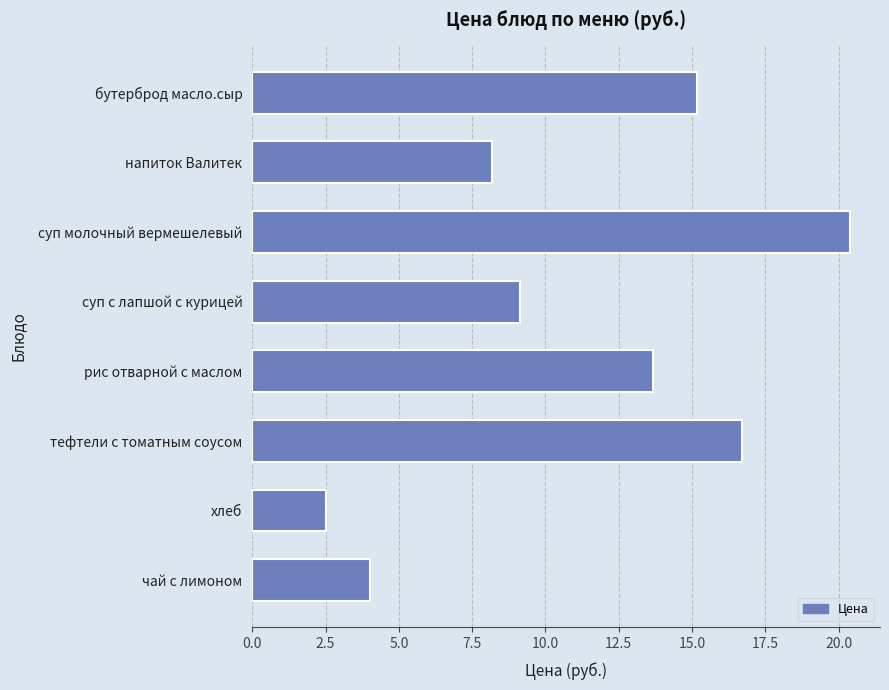

Where is the data nearest to the value 11?

суп с лапшой с курицей